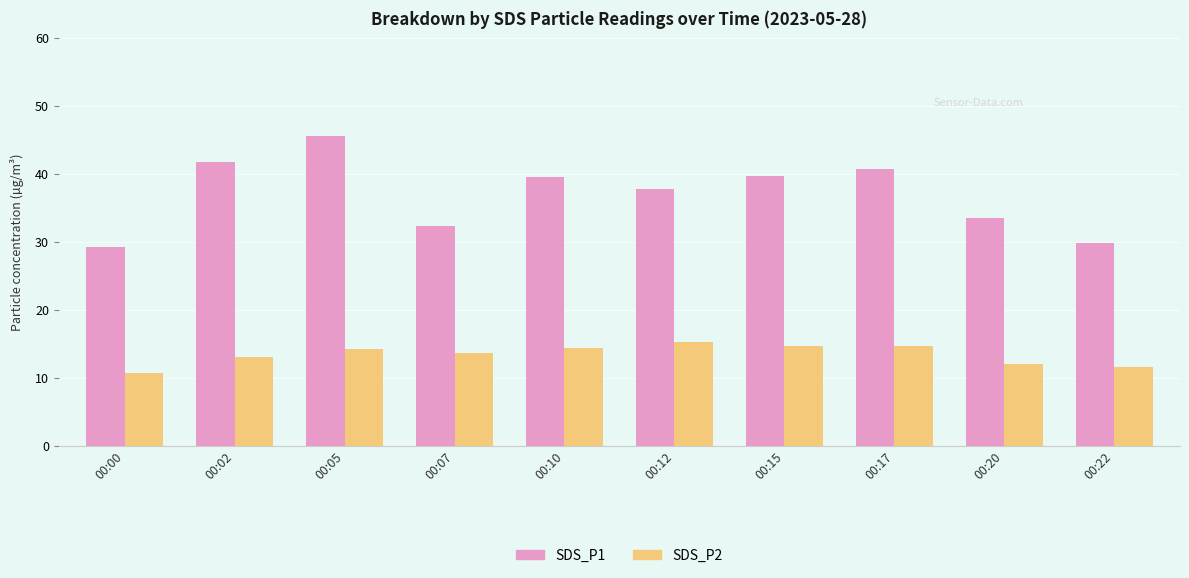

Are the bars grouped side by side (vs. stacked)?

Yes